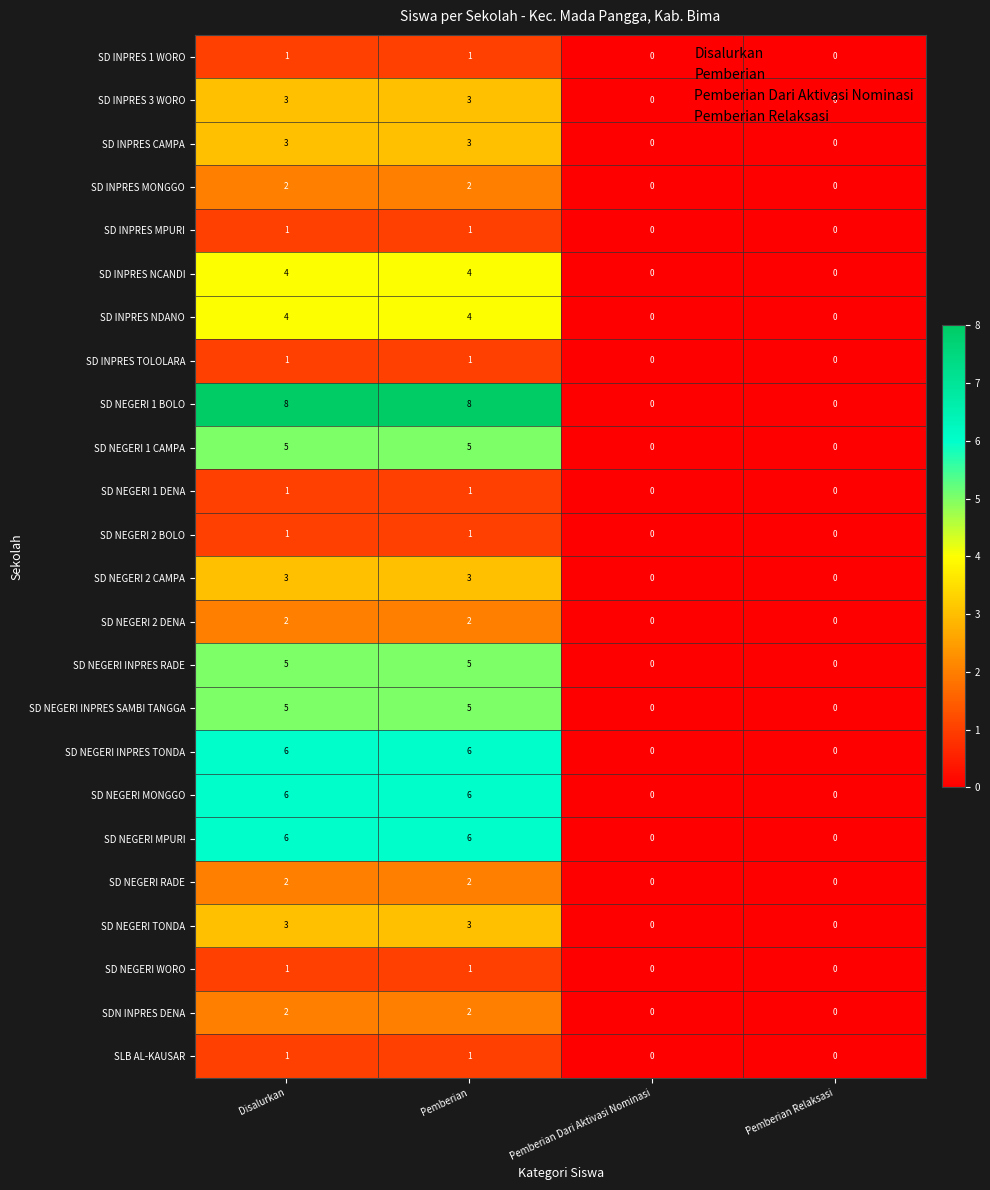

What is the approximate value of SD NEGERI TONDA at Pemberian?

3